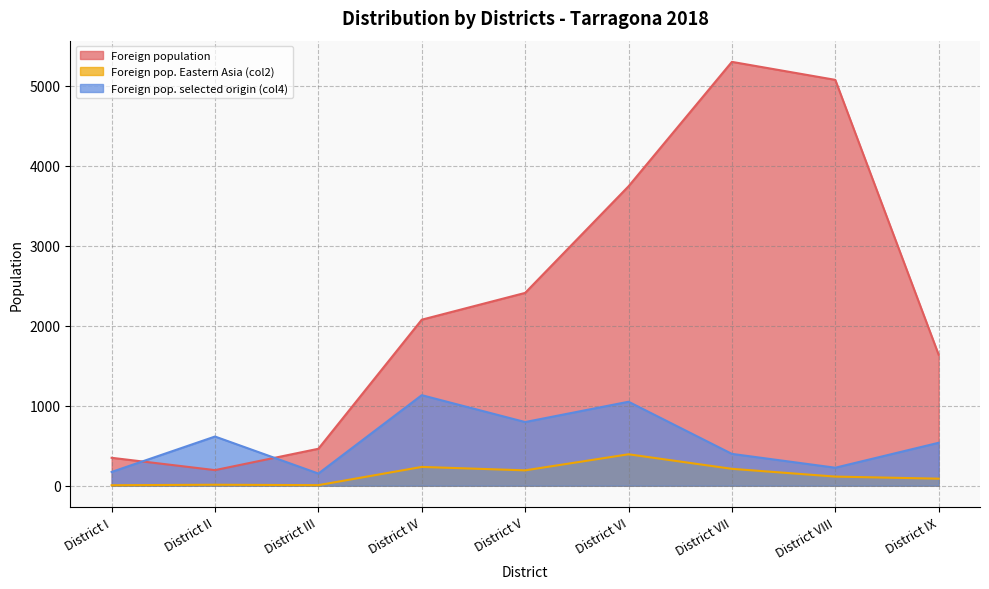

At which label does Foreign pop. selected origin (col4) first exceed 537?

District II